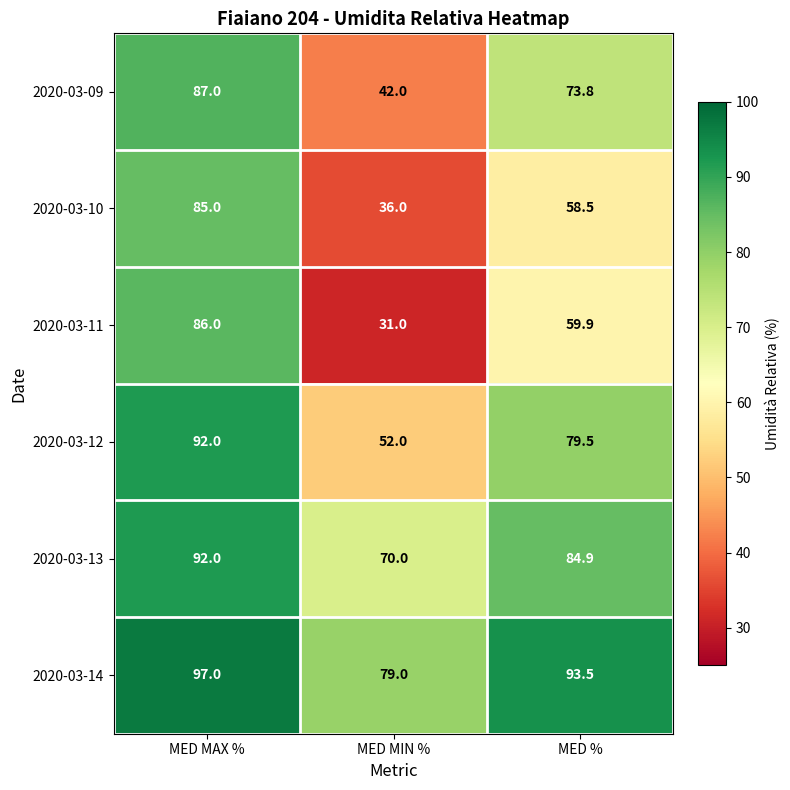

What is the difference between the 2020-03-12 values at MED MIN % and MED %?

27.5